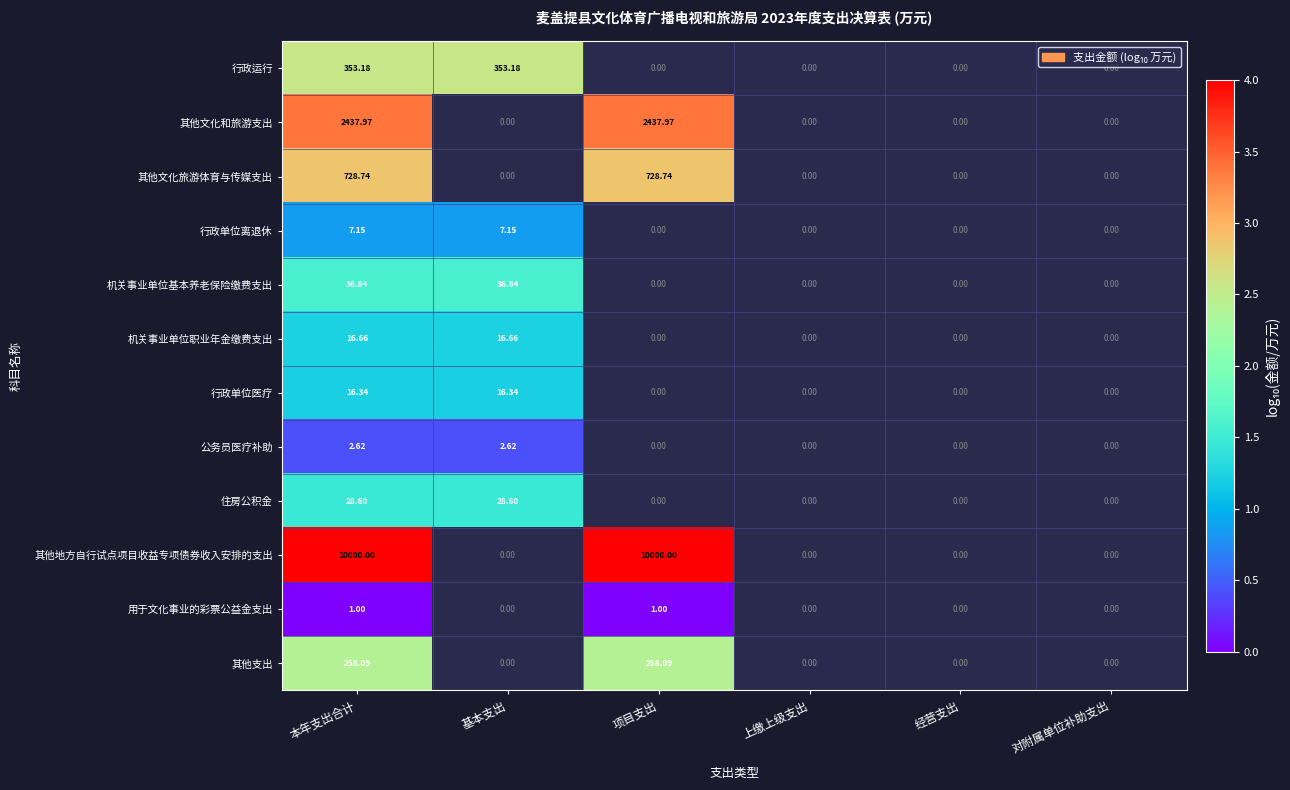

Is the value of 其他文化旅游体育与传媒支出 at 上缴上级支出 greater than the value of 住房公积金 at 对附属单位补助支出?

No